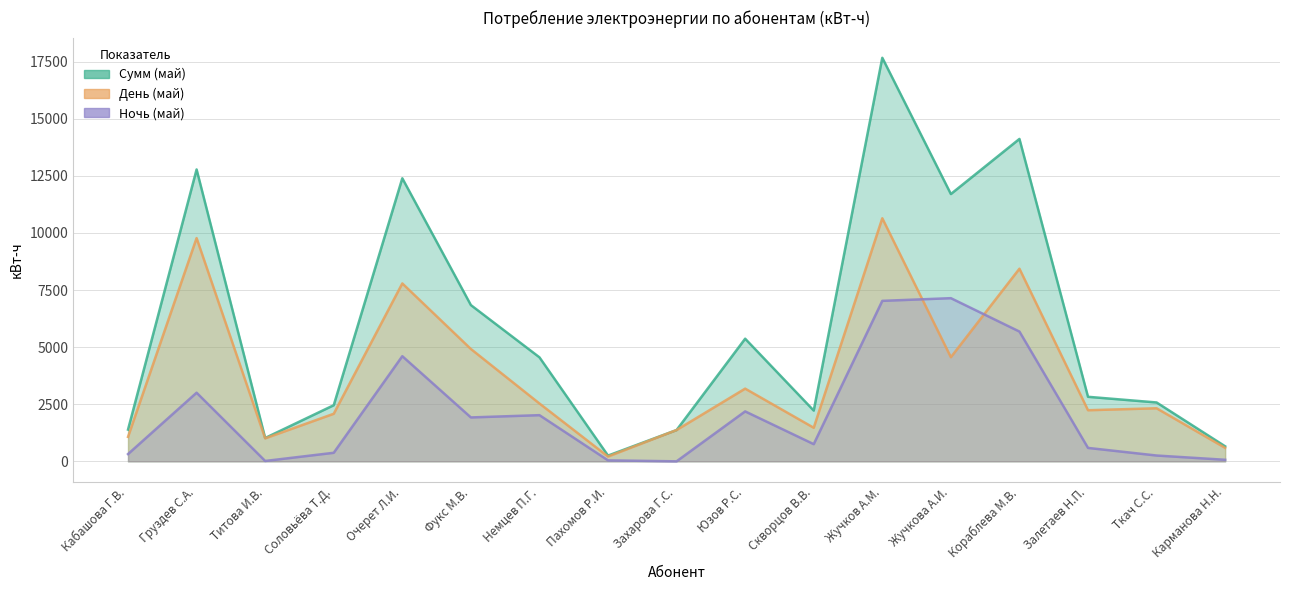

The value of Ночь (май) at Карманова Н.Н. is 68.0. True or false?

True